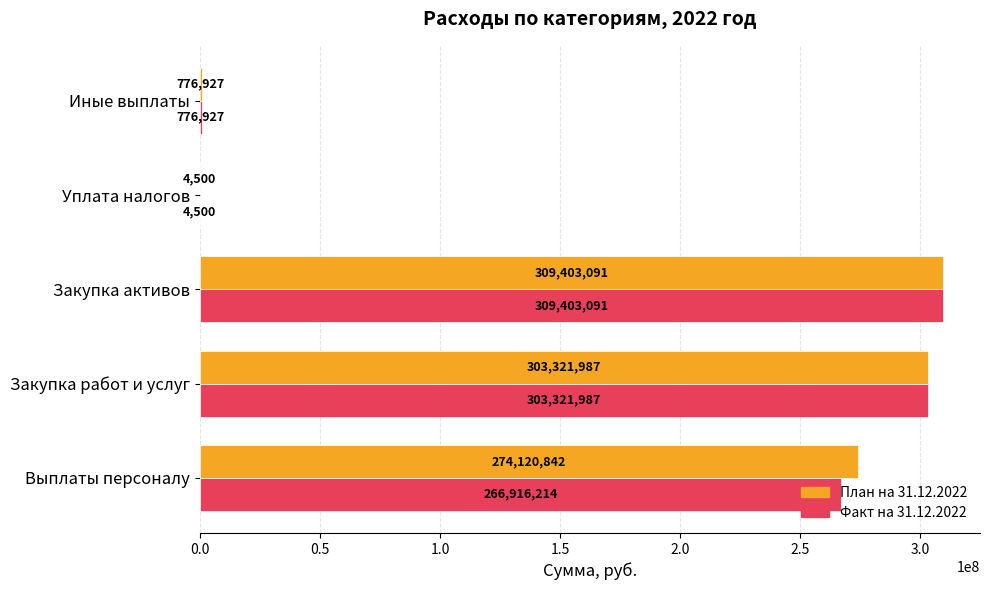

At which label does План на 31.12.2022 reach its peak?

Закупка активов